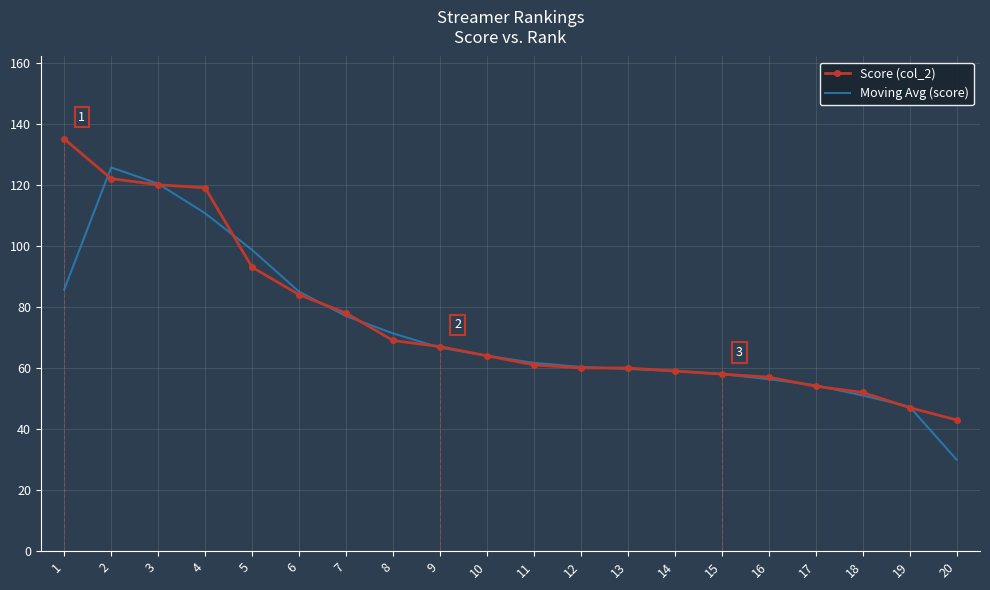

How many series are shown in this chart?

2